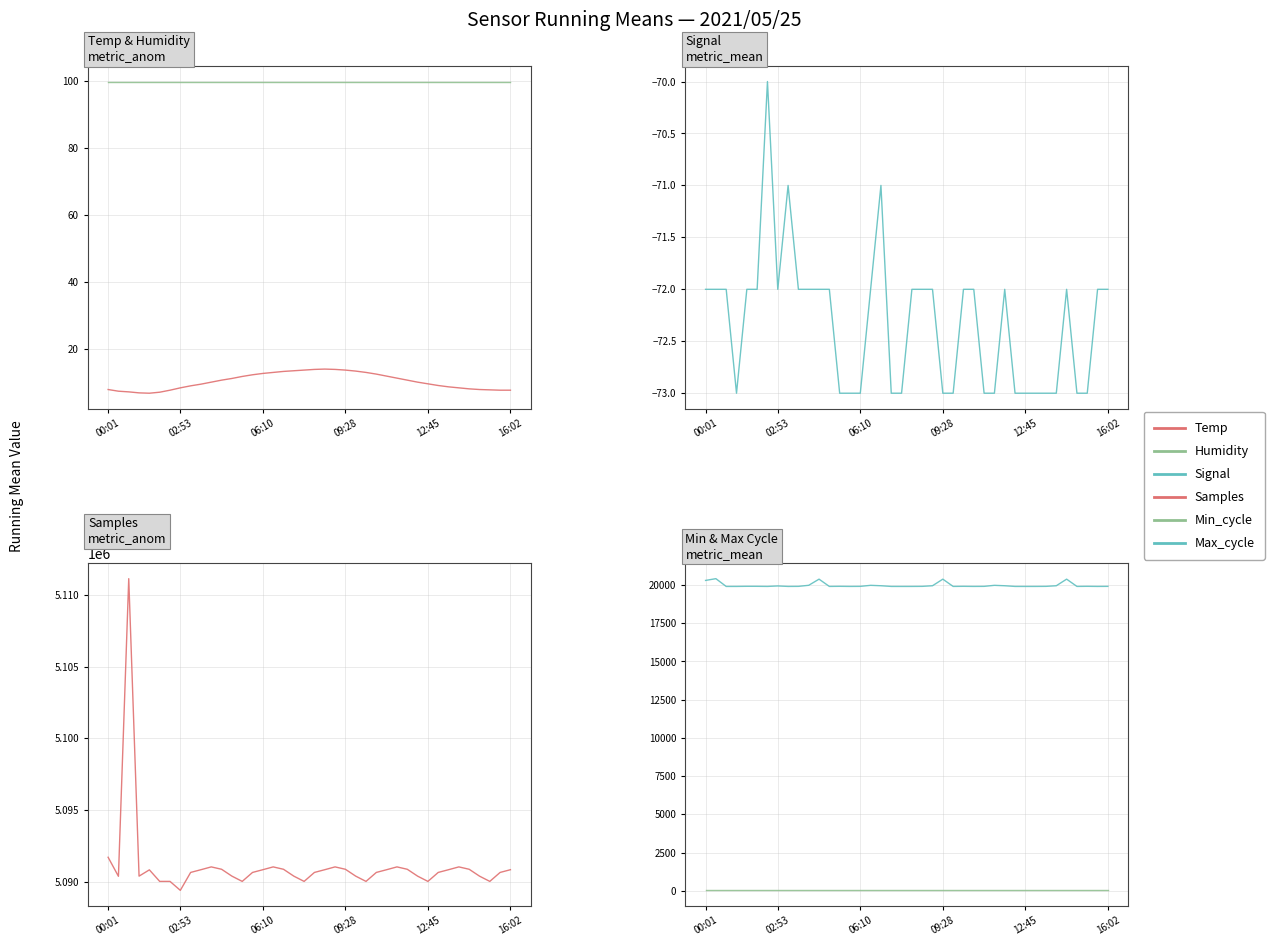

What is the minimum value for Samples?

5089408.0